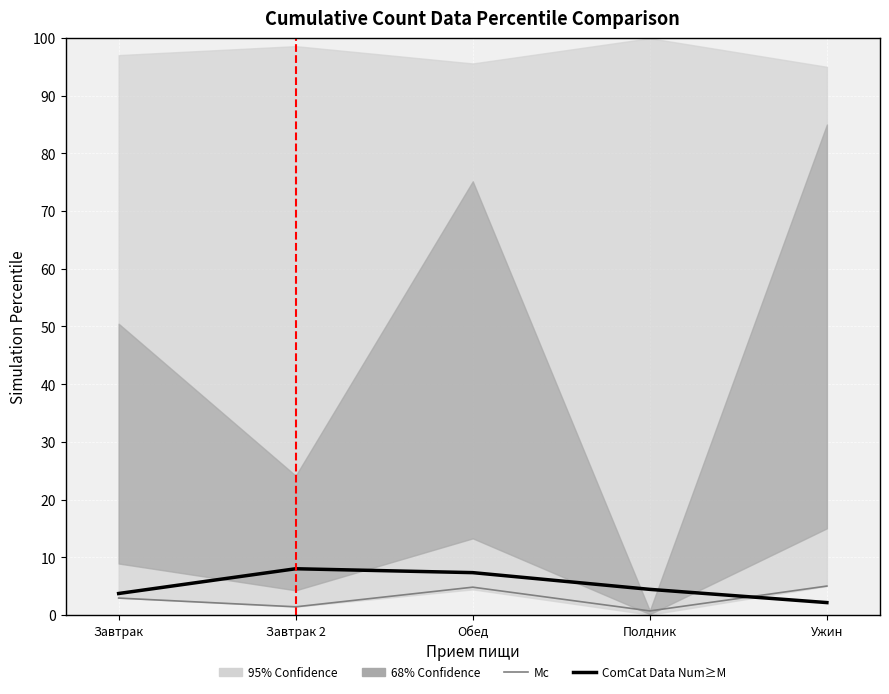

The value of Mc at Завтрак 2 is 1.4. True or false?

True